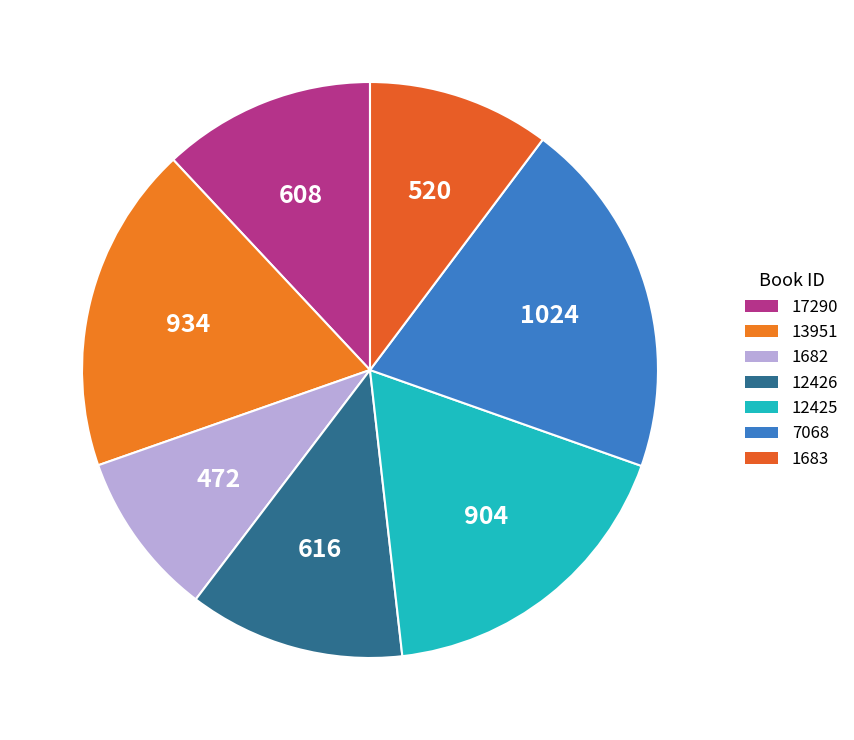

Which category has the smallest portion of the pie?

1682